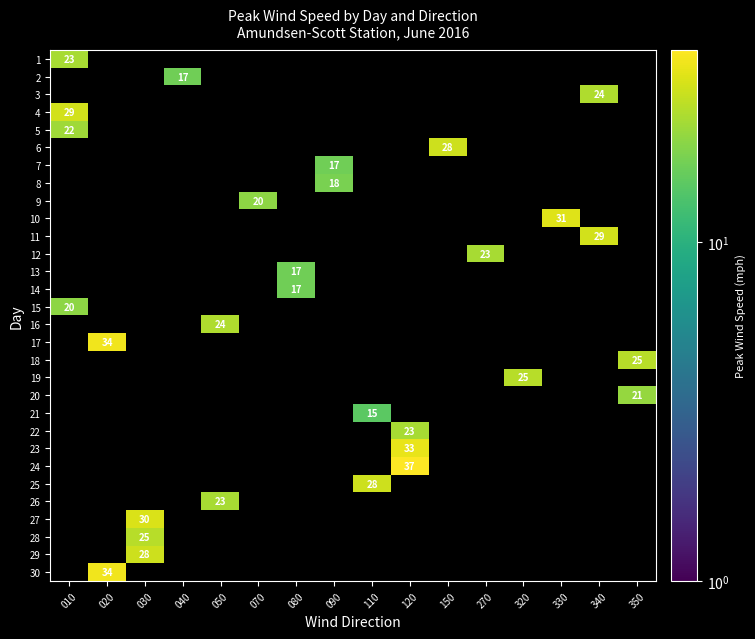

How many data points in row_21 are above 0?

1